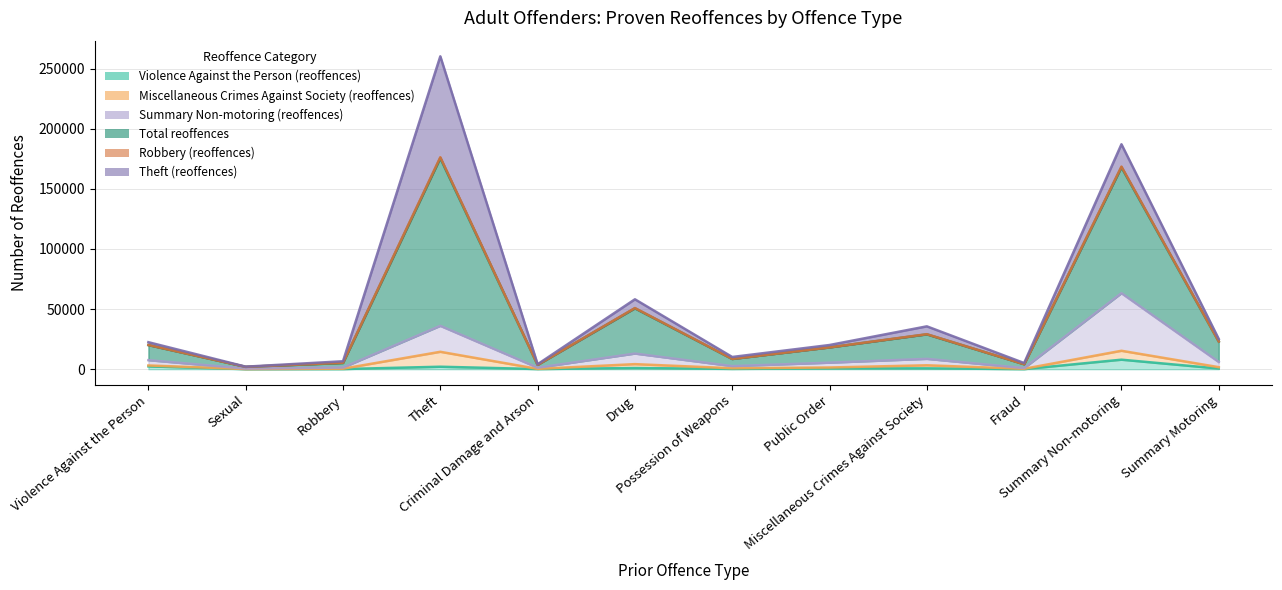

At how many categories does at least one series exceed 179506?

2